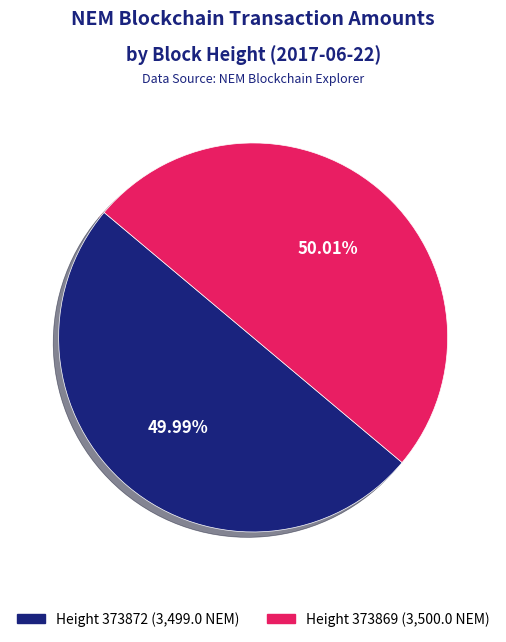

Does any single category account for the majority?

Yes